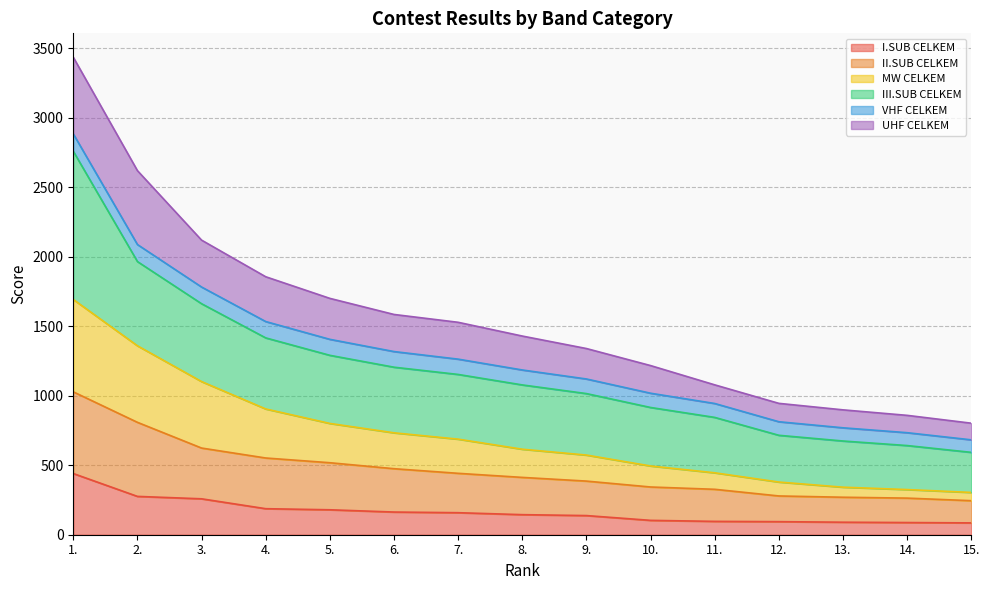

At which category is the sum across all series the highest?

1.